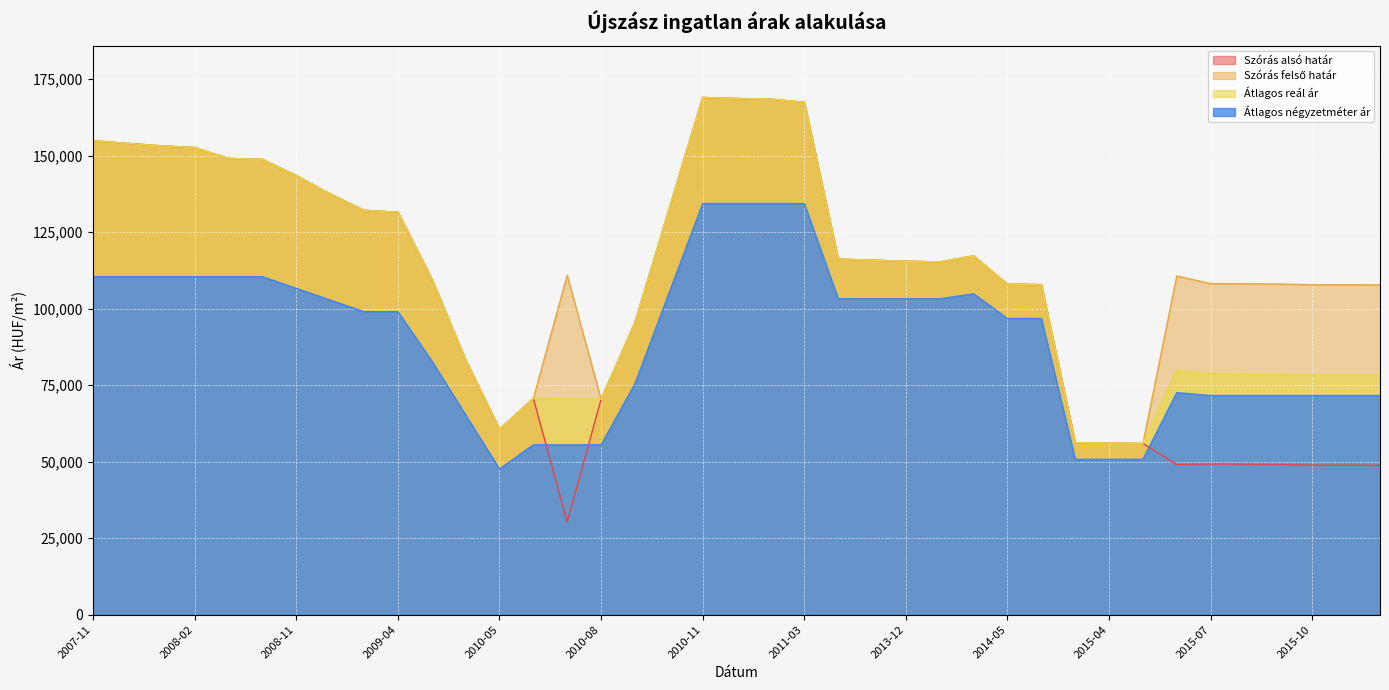

At which label does Szórás felső határ first exceed 115288?

2007-11